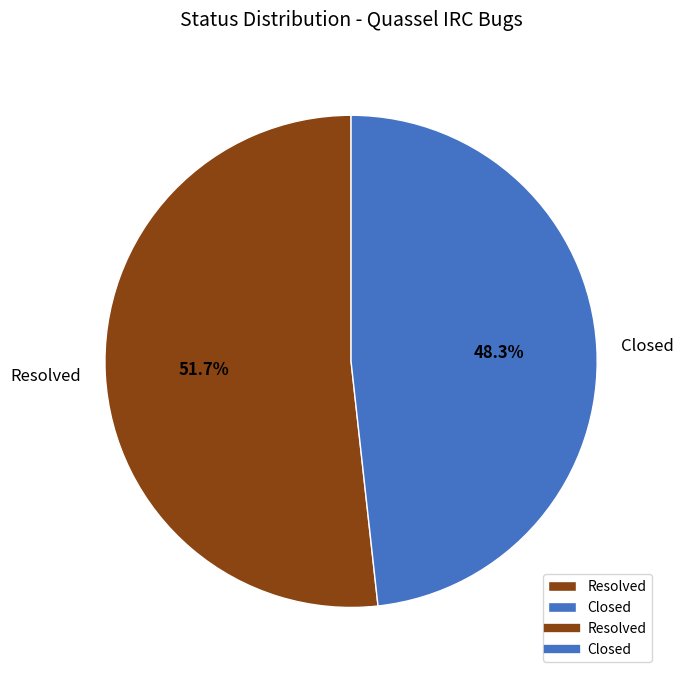

How much of the chart is everything except Resolved?

48.3%